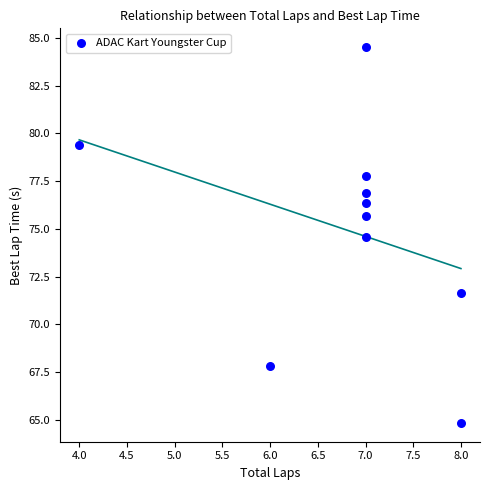

What Y value in the scatter plot is closest to 74?

74.6